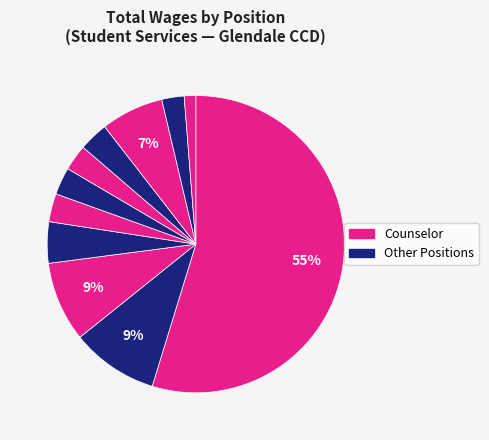

How many segments does this pie chart have?

11